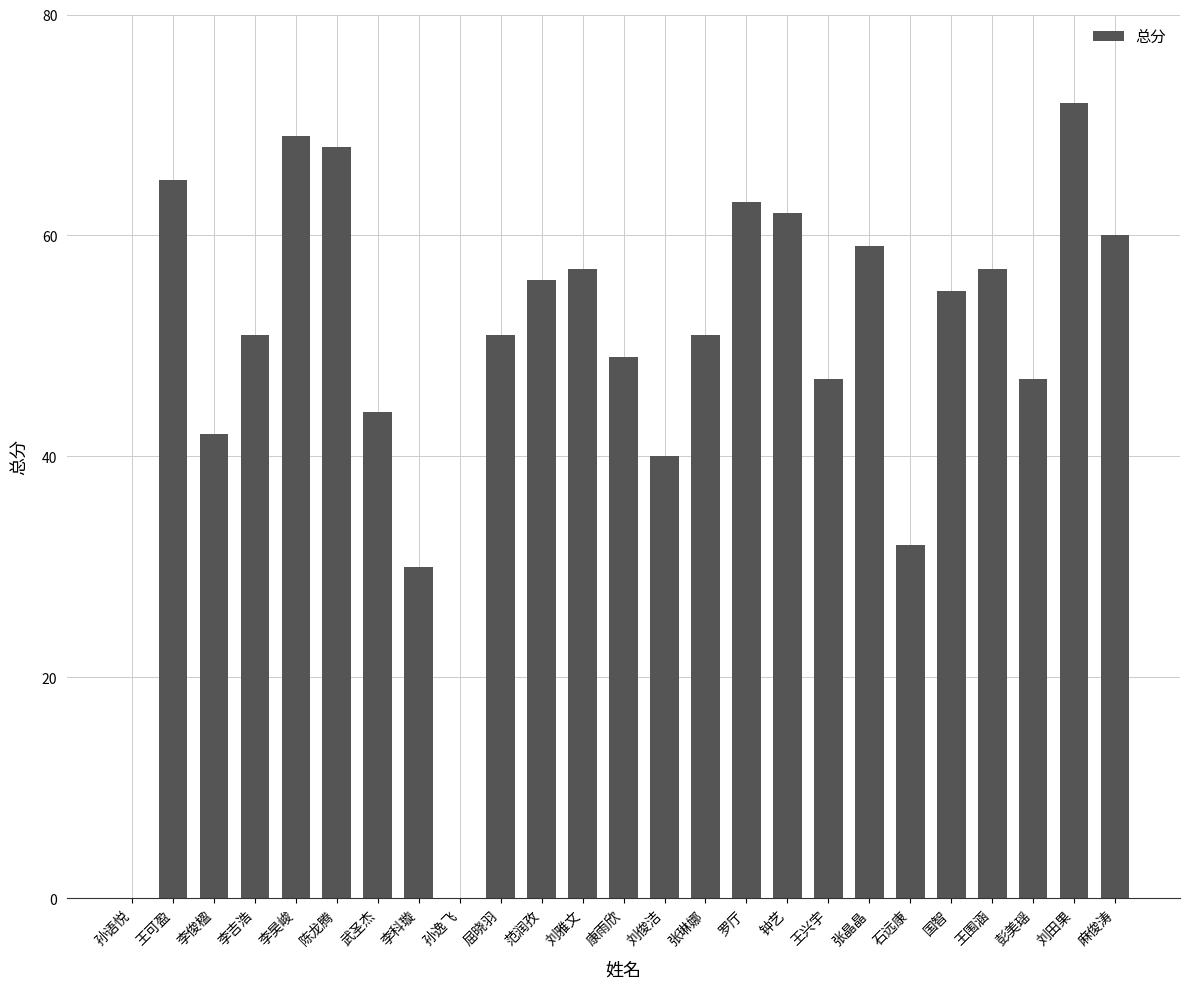

What is the maximum value shown in the chart?

72